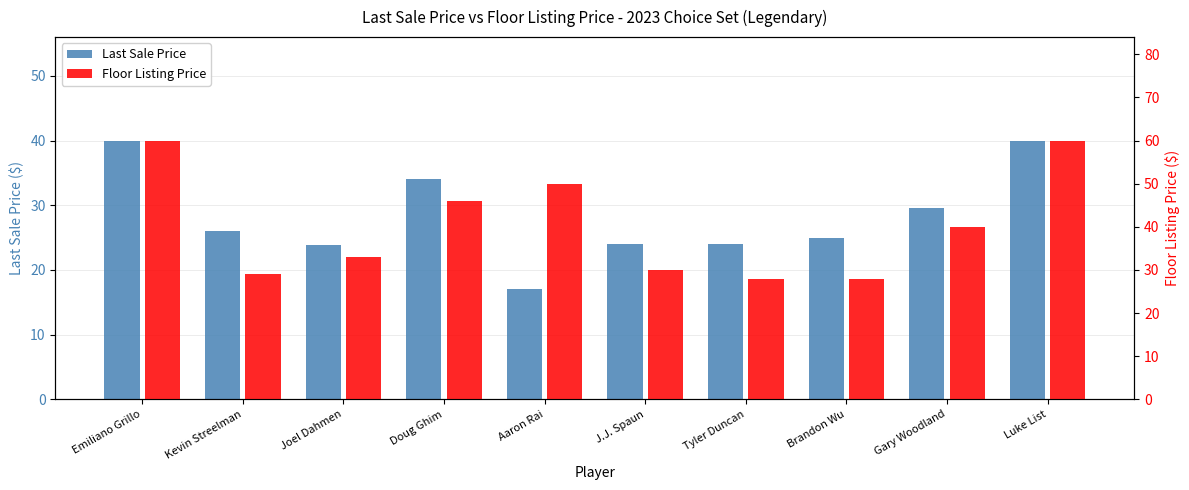

What is the average value of the Last Sale Price series?

28.3